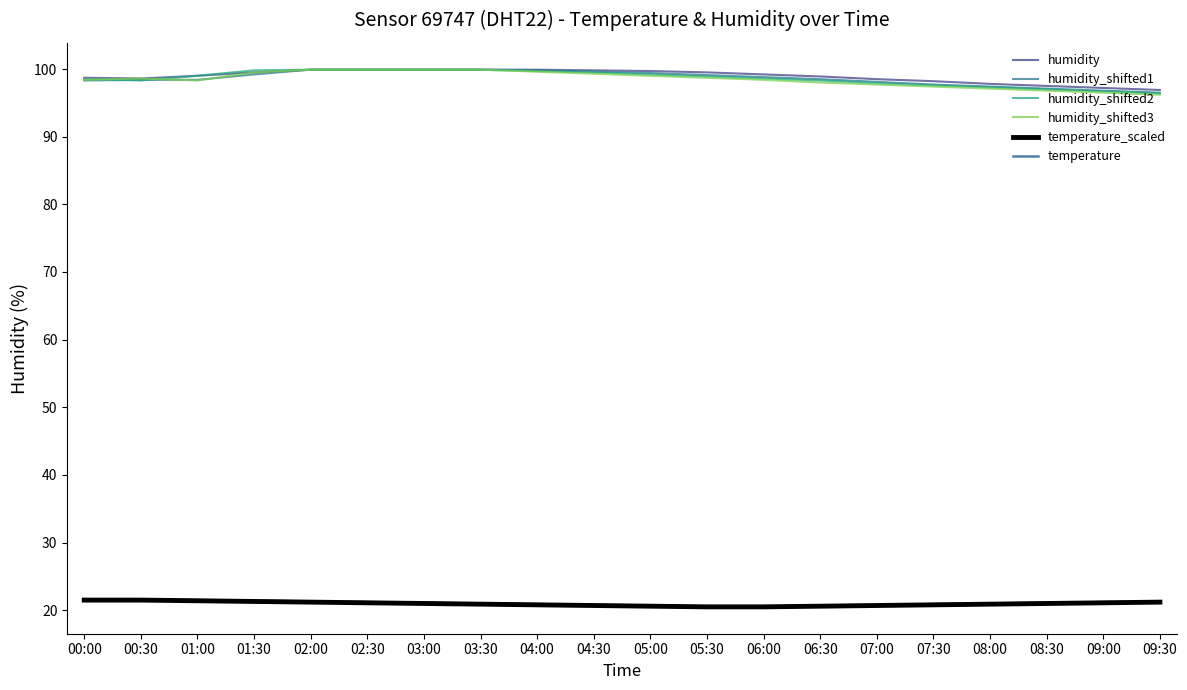

What is the label of the 18th point from the left?

08:30